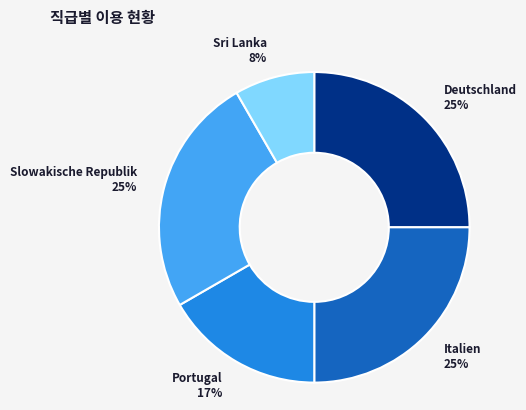

How many slices are in this pie chart?

5